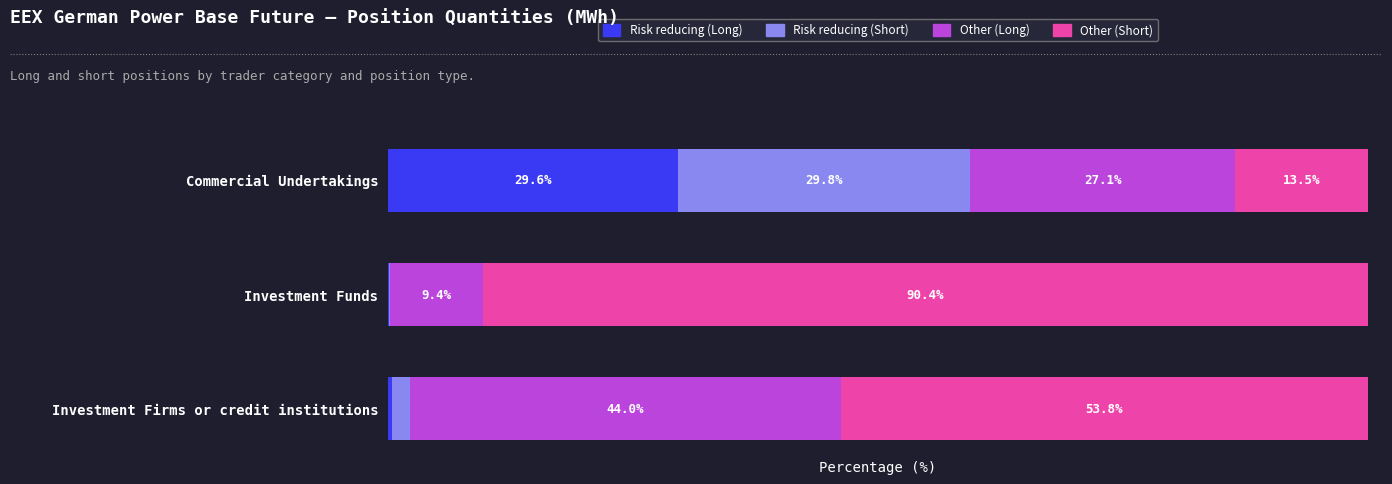

At which label does Risk reducing (Long) reach its peak?

Commercial Undertakings